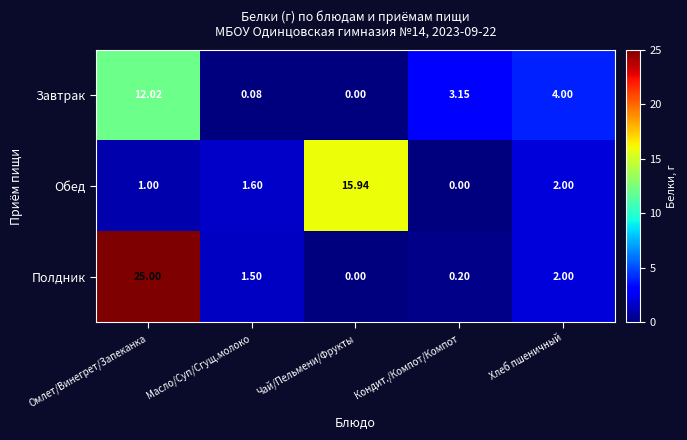

List the labels in order of Обед value, smallest first.

Кондит./Компот/Компот, Омлет/Винегрет/Запеканка, Масло/Суп/Сгущ.молоко, Хлеб пшеничный, Чай/Пельмени/Фрукты